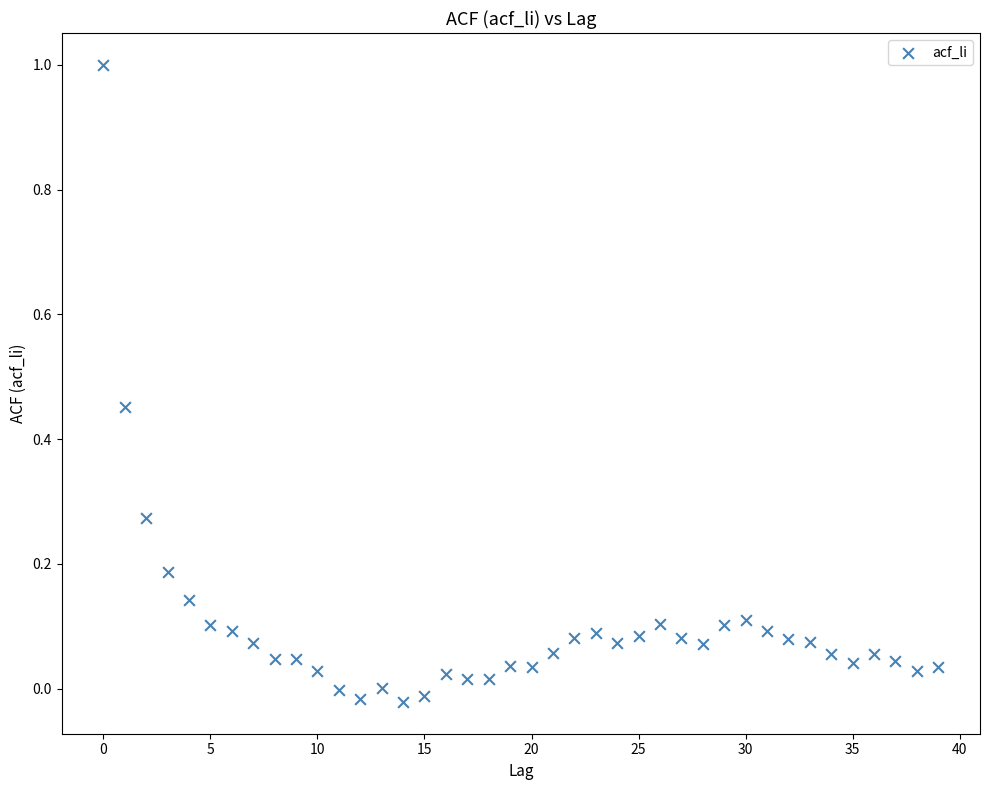

What is the range of Y values (max minus min)?

1.0